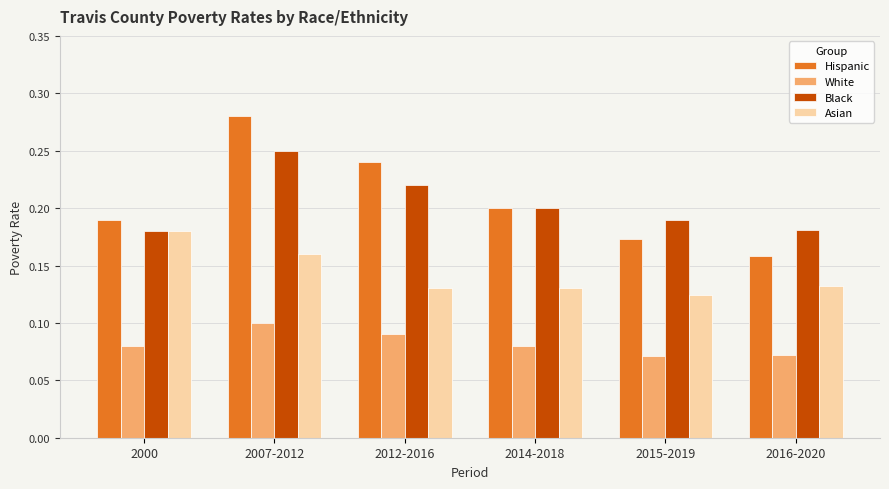

Which series changed the most between 2000 and 2015-2019?

Asian